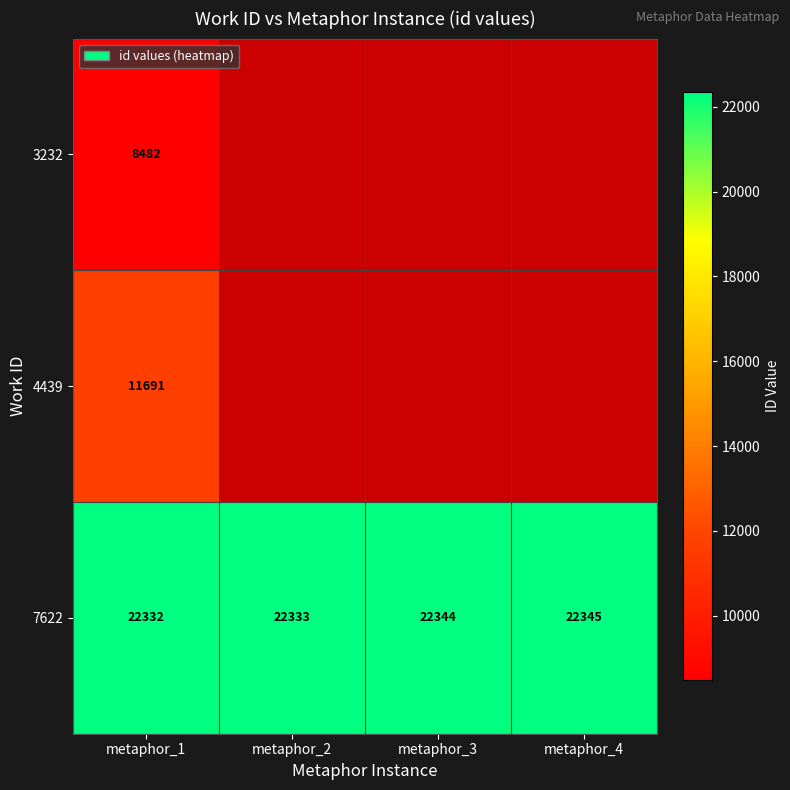

At which label is 7622 closest to 22338?

metaphor_2